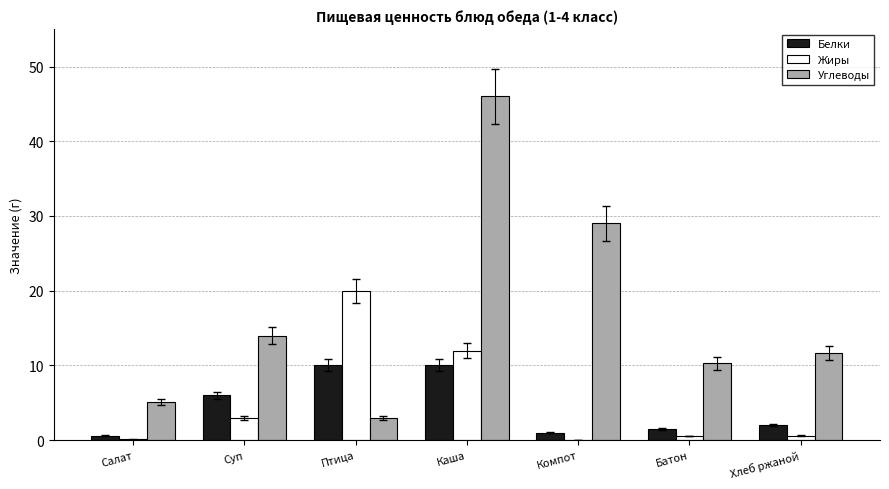

True or false: Углеводы has a value of 75.0 at Каша.

False